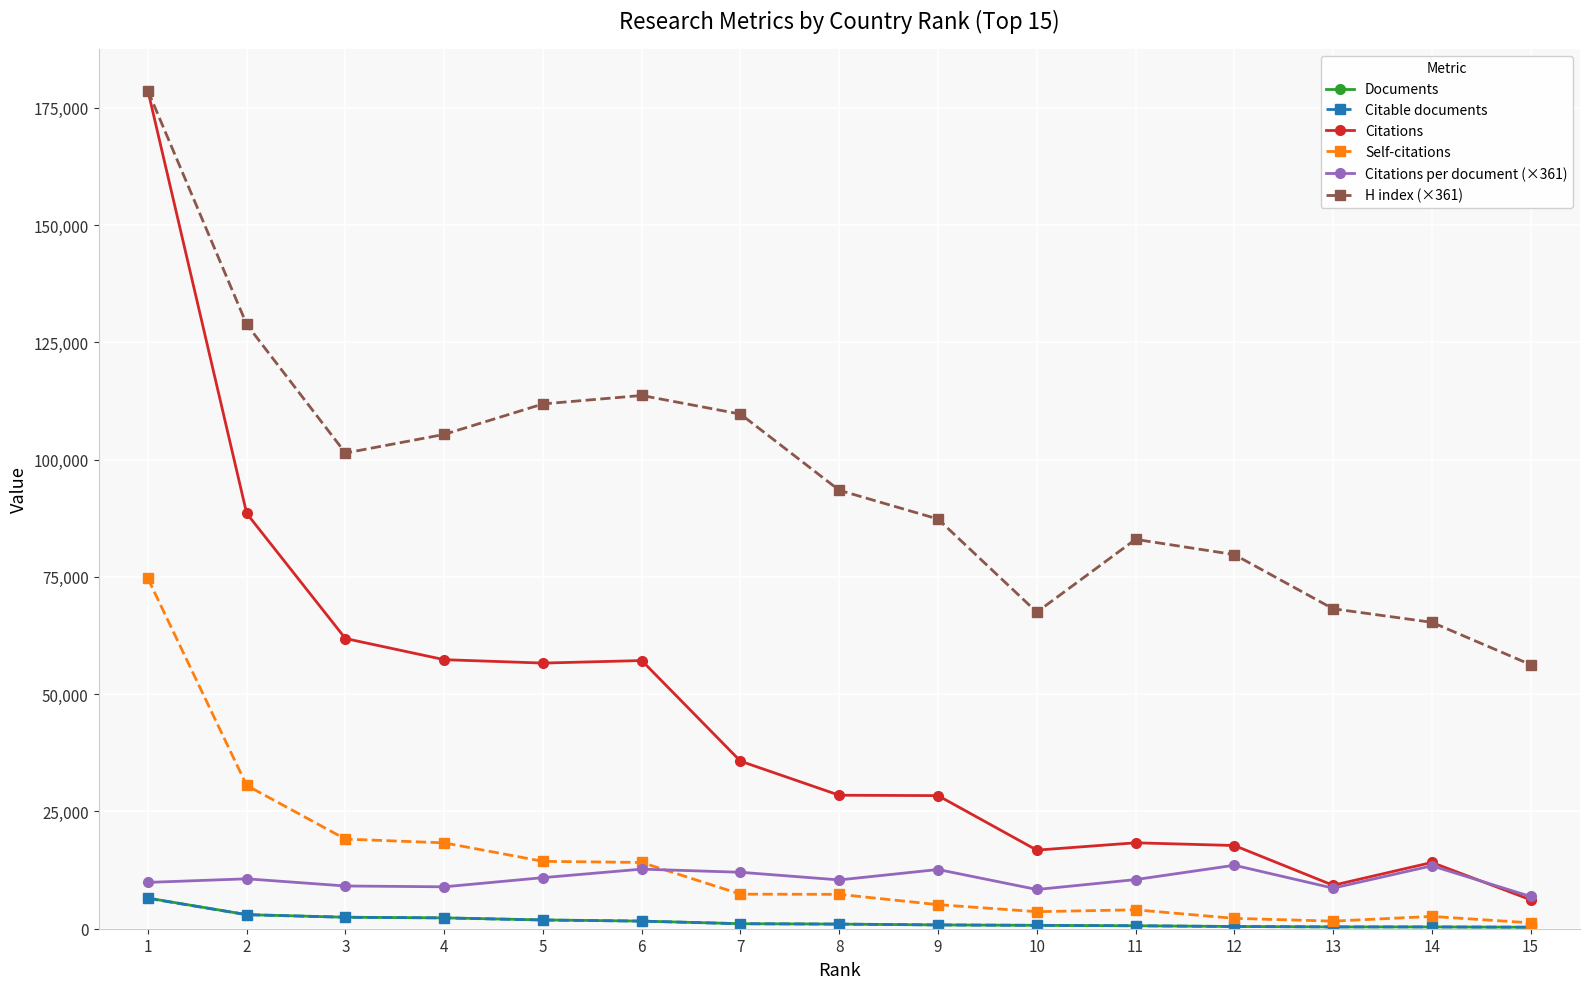

How many lines are shown in the chart?

6